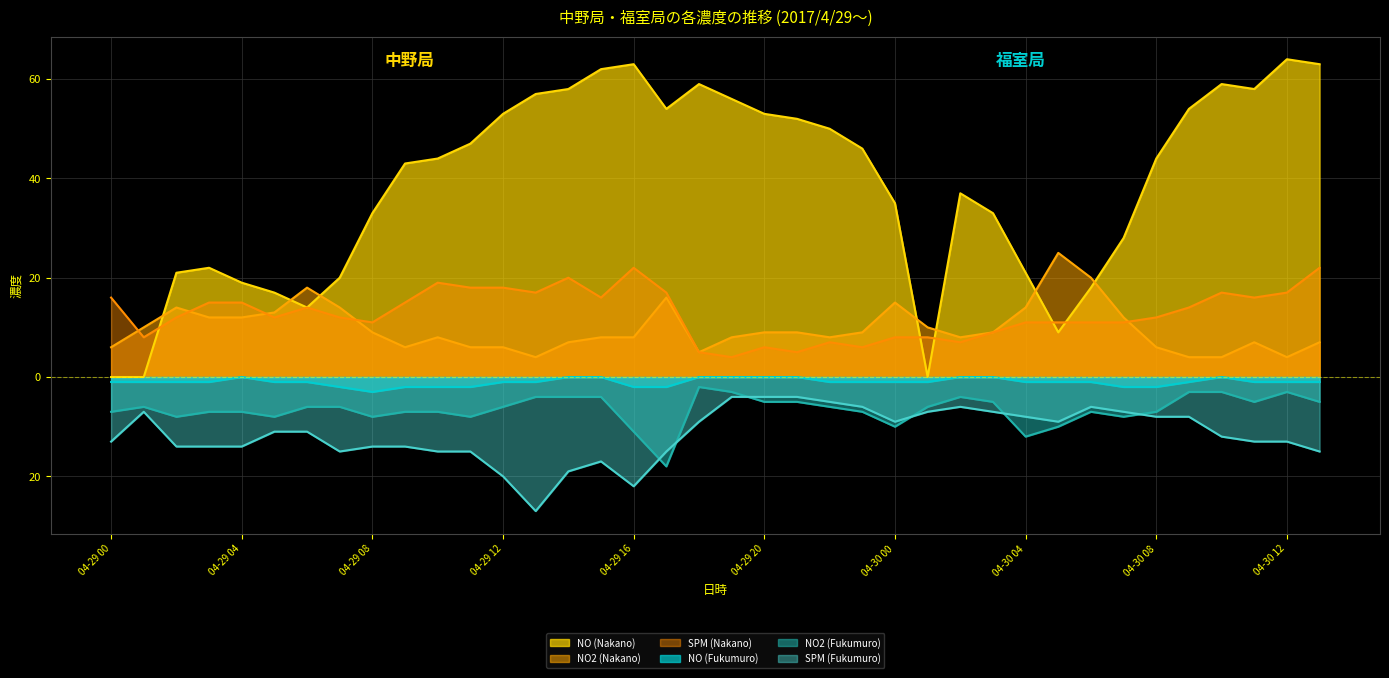

At which category does NO (Fukumuro) reach its first local peak?

04-29 04